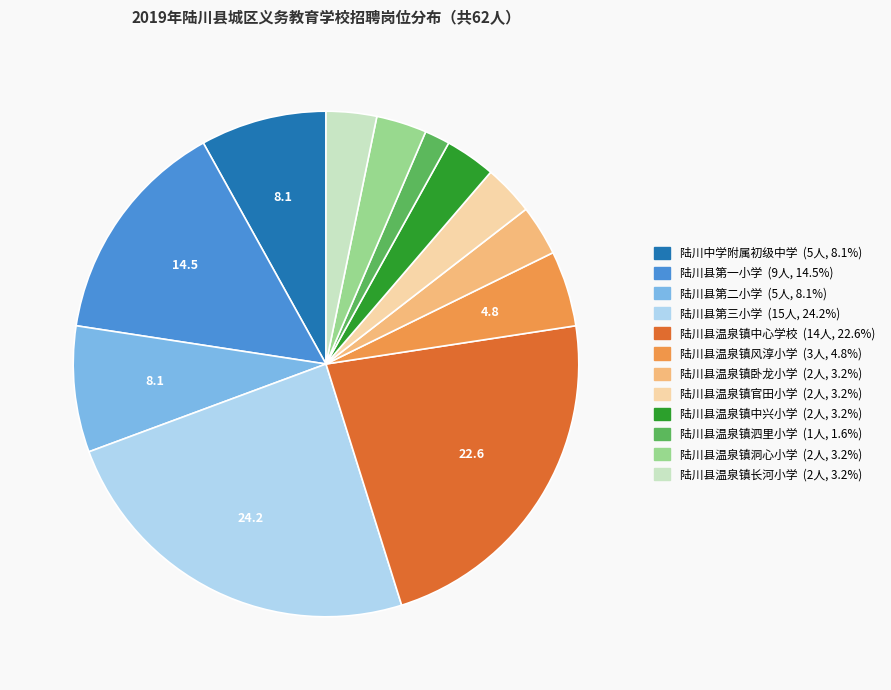

Between 陆川县温泉镇泗里小学 and 陆川县第二小学, which is larger?

陆川县第二小学